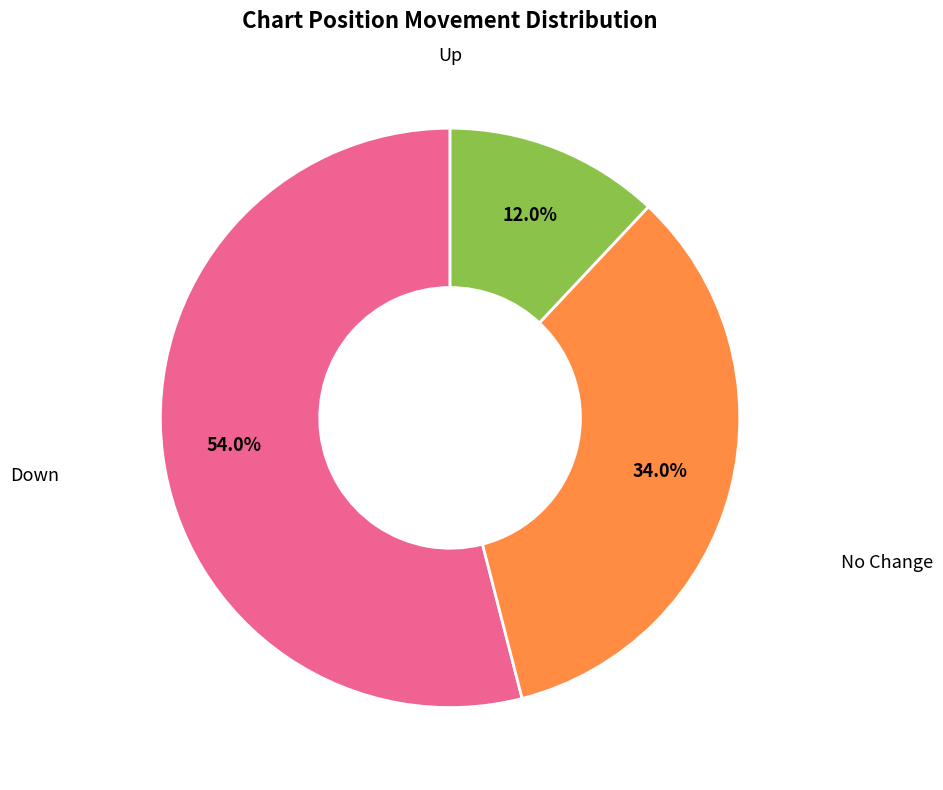

Is there a majority slice in this chart?

Yes